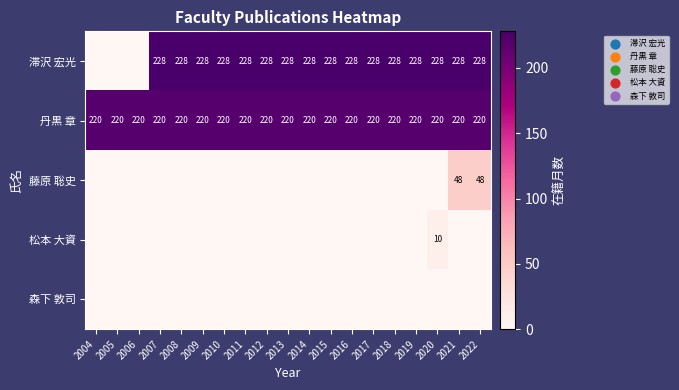

What is the average value of the 丹黒 章 series?

220